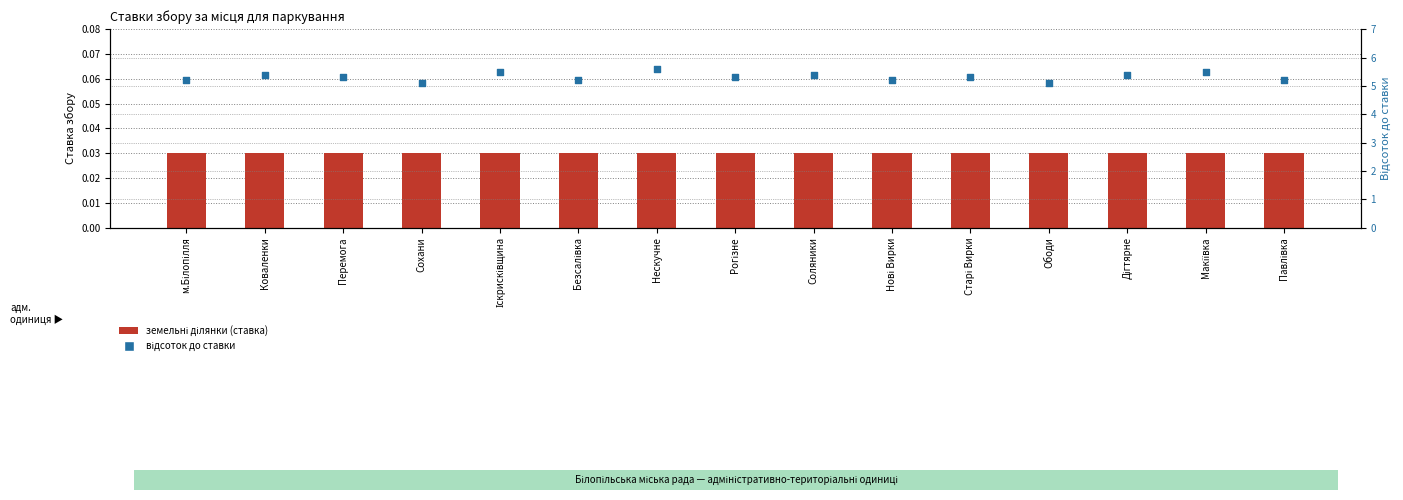

Is the value of відсоток до ставки at Павлівка greater than the value of земельні ділянки (ставка) at м.Білопілля?

Yes